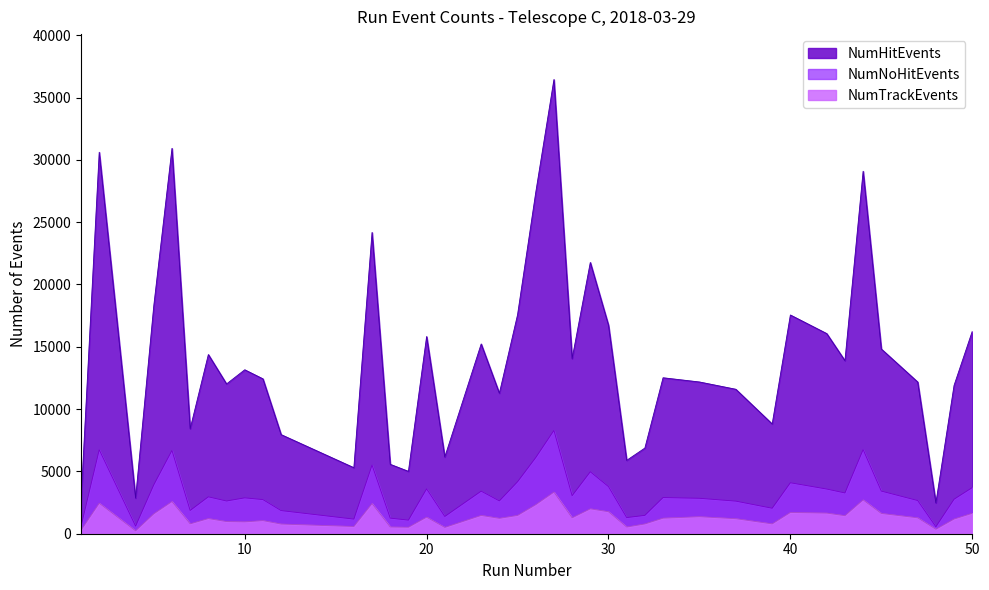

What is the lowest value of the NumTrackEvents series?

234